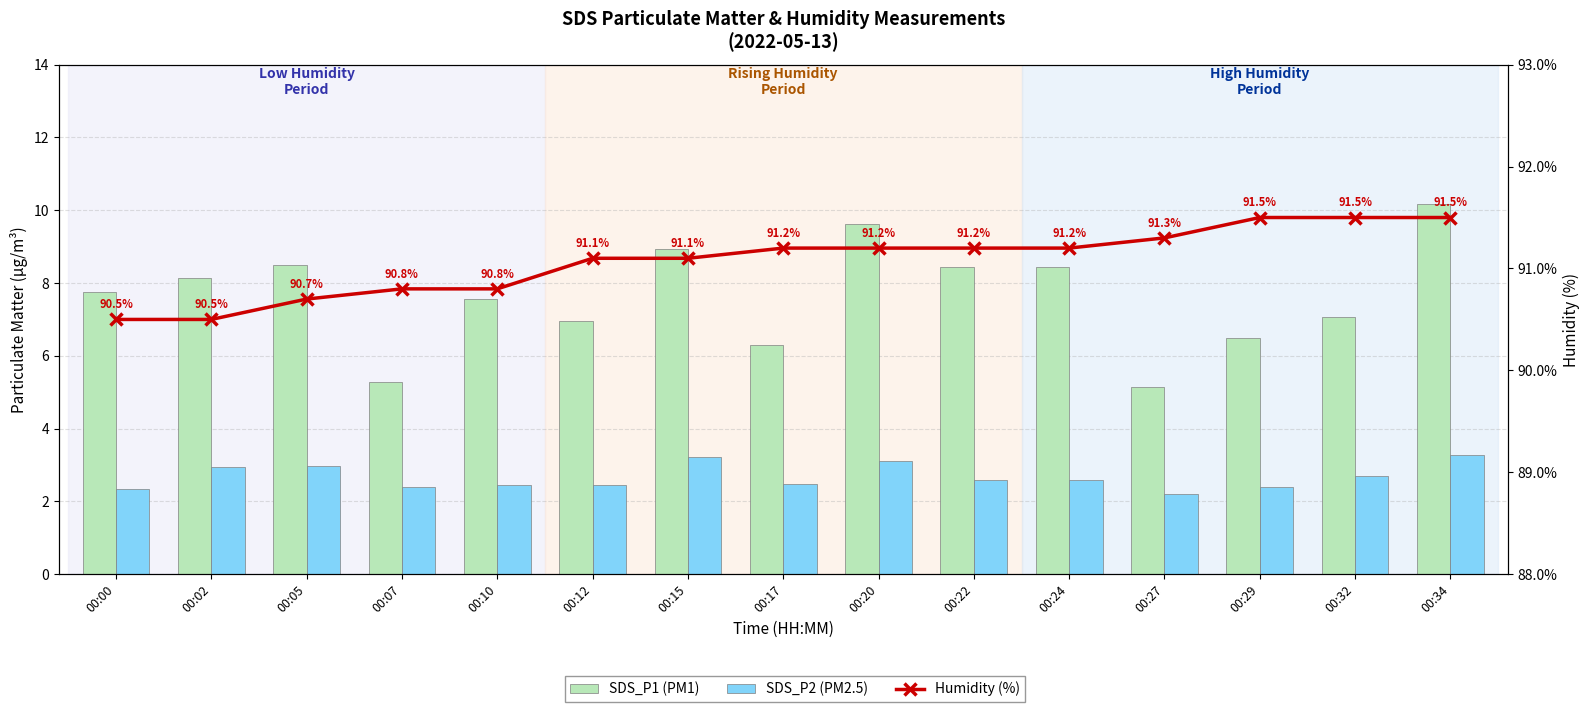

Reading left to right, what are all the values shown in this chart?

SDS_P1 (PM1): 00:00=7.8	00:02=8.1	00:05=8.5	00:07=5.3	00:10=7.5	00:12=7.0	00:15=8.9	00:17=6.3	00:20=9.6	00:22=8.4	00:24=8.4	00:27=5.2	00:29=6.5	00:32=7.1	00:34=10.2
SDS_P2 (PM2.5): 00:00=2.4	00:02=3.0	00:05=3.0	00:07=2.4	00:10=2.5	00:12=2.5	00:15=3.2	00:17=2.5	00:20=3.1	00:22=2.6	00:24=2.6	00:27=2.2	00:29=2.4	00:32=2.7	00:34=3.3
Humidity (%): 00:00=90.5	00:02=90.5	00:05=90.7	00:07=90.8	00:10=90.8	00:12=91.1	00:15=91.1	00:17=91.2	00:20=91.2	00:22=91.2	00:24=91.2	00:27=91.3	00:29=91.5	00:32=91.5	00:34=91.5